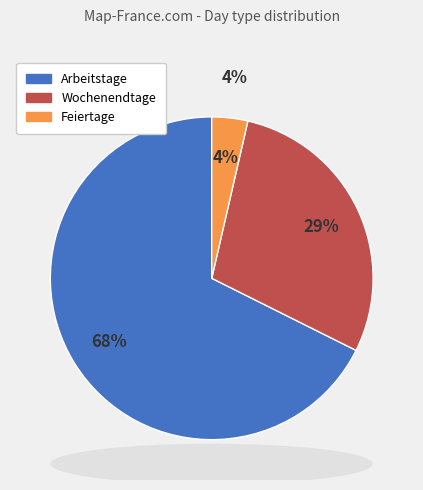

What is the largest slice in the pie chart?

Arbeitstage